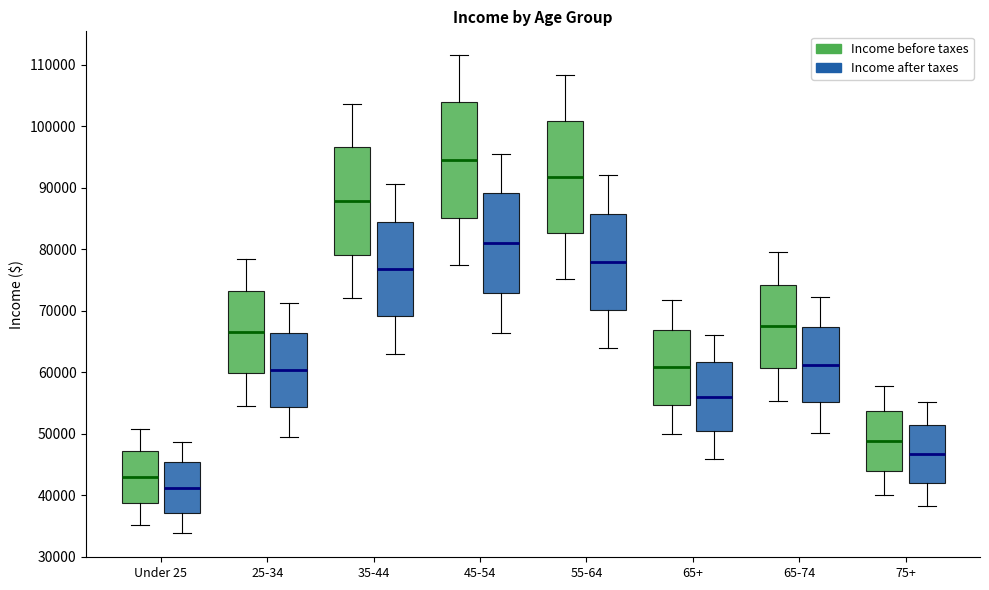

Which box has the highest median line?

45-54 (Income before taxes)